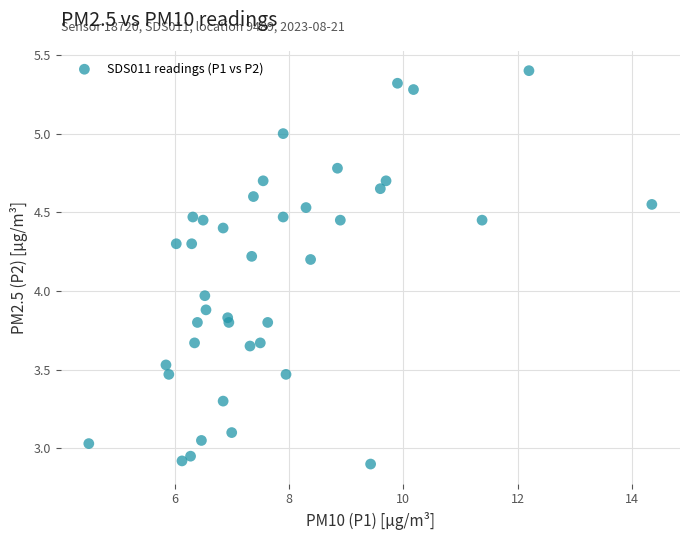

What is the range of X values (max minus min)?

9.8